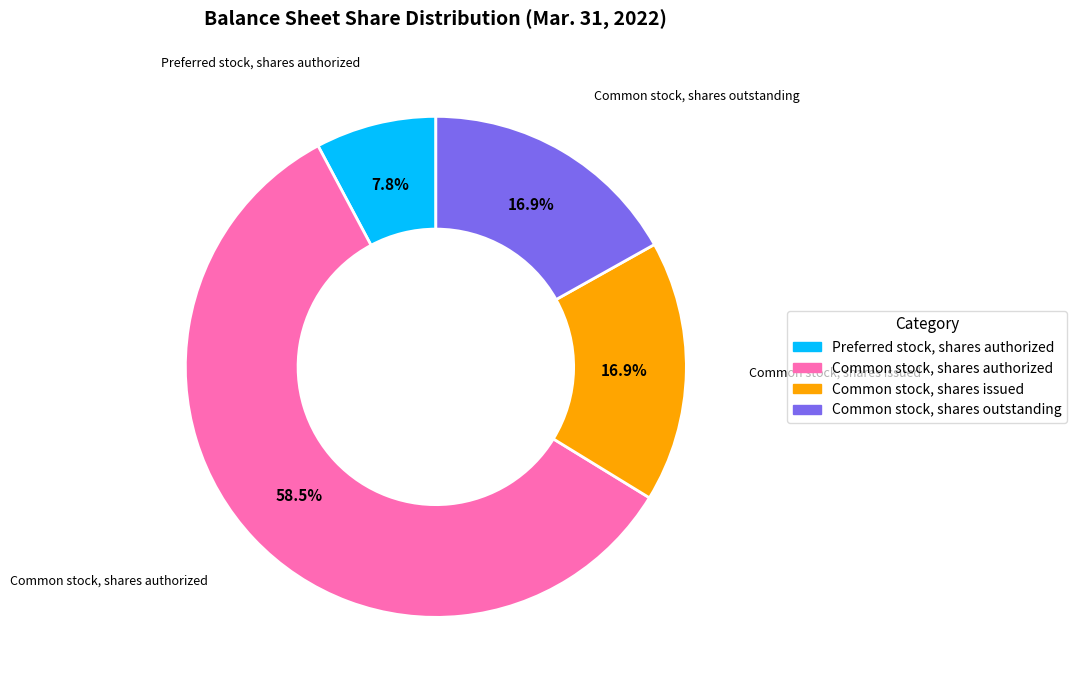

To the nearest percent, what is the average slice percentage?

25%